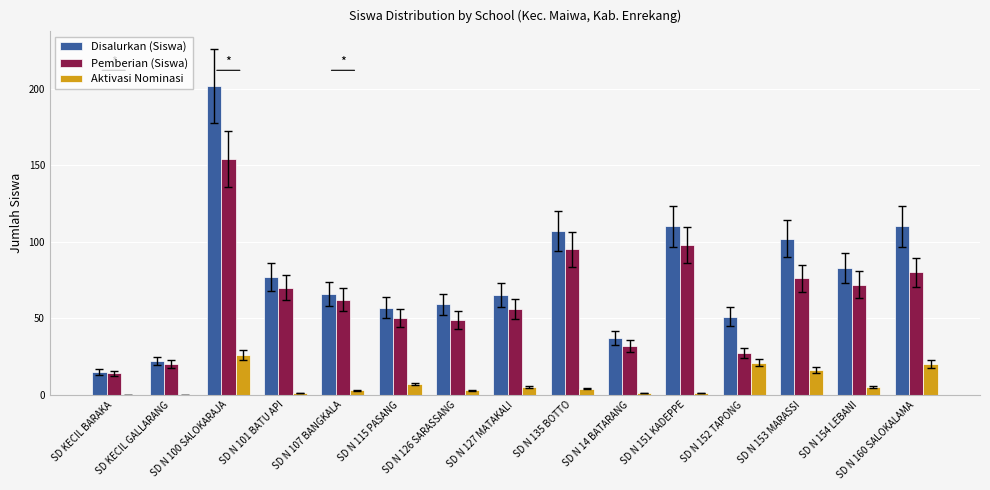

What is the highest value of the Disalurkan (Siswa) series?

202